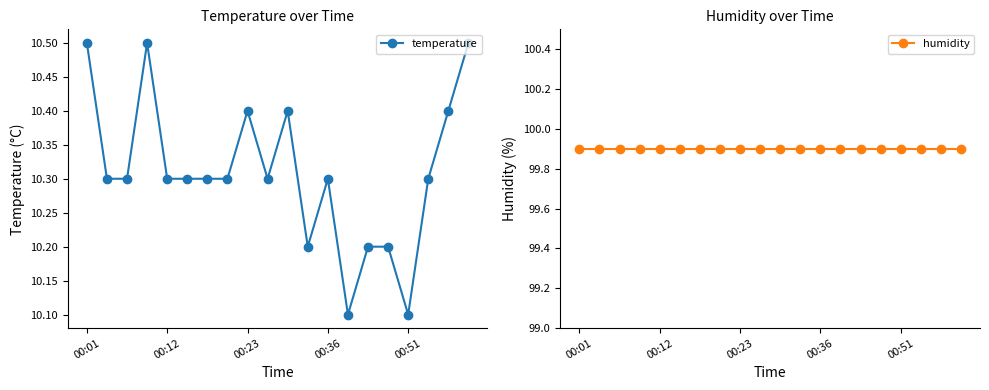

Which category has the lowest value in the humidity series?

00:01